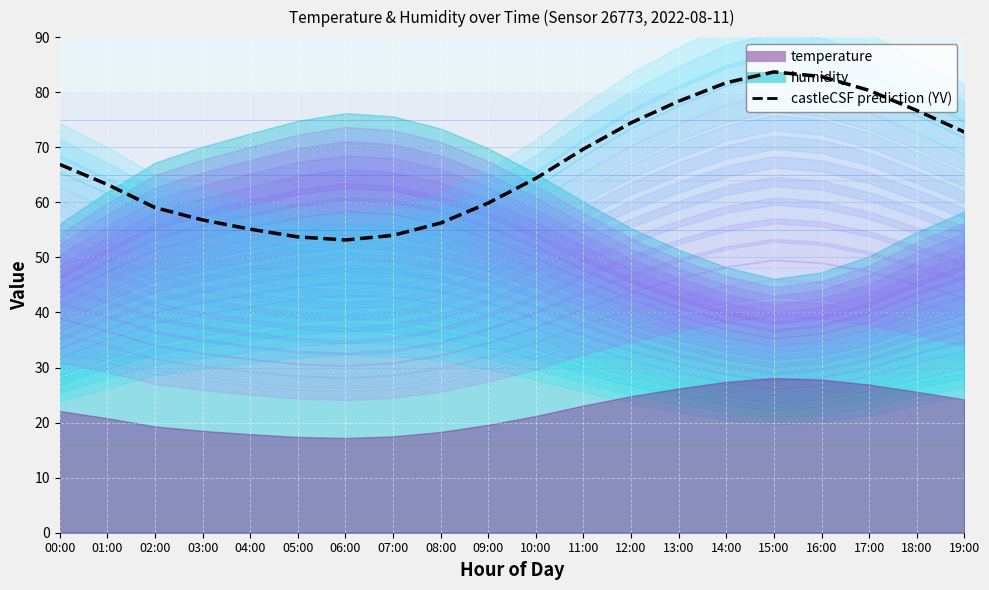

How many interior local valleys (lower than both neighbors) does the data have?

1